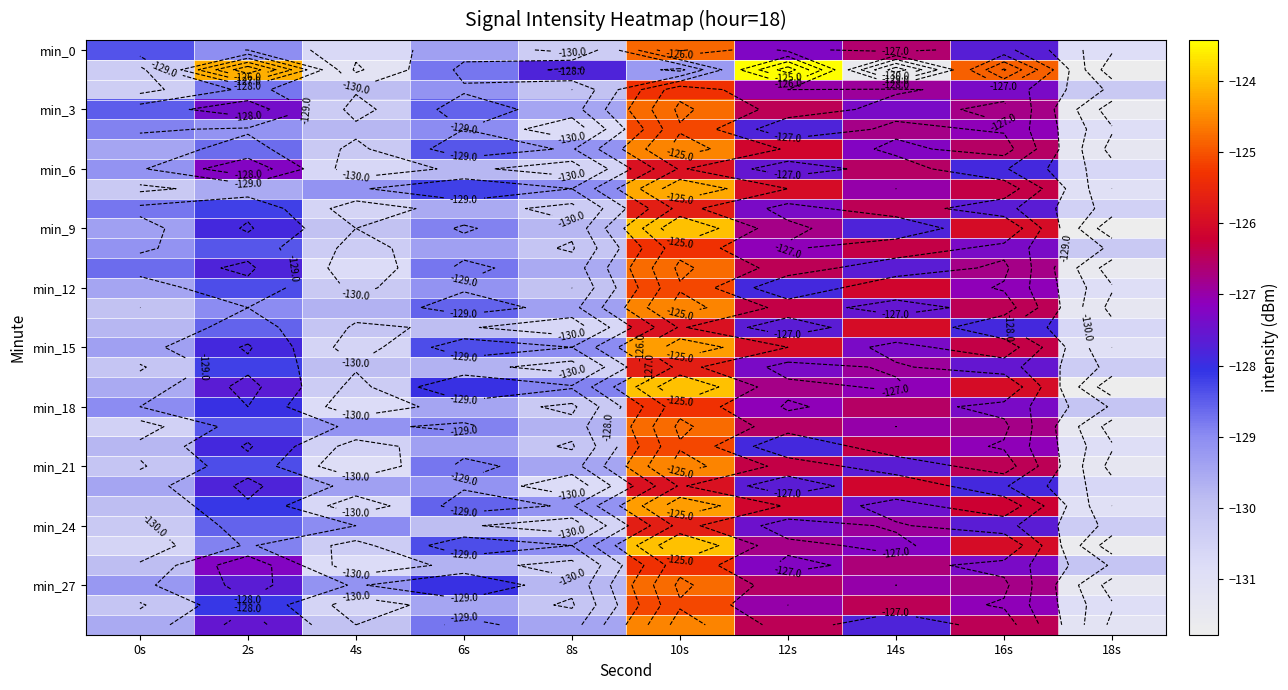

Where does the min_6 series first go above -127?

10s